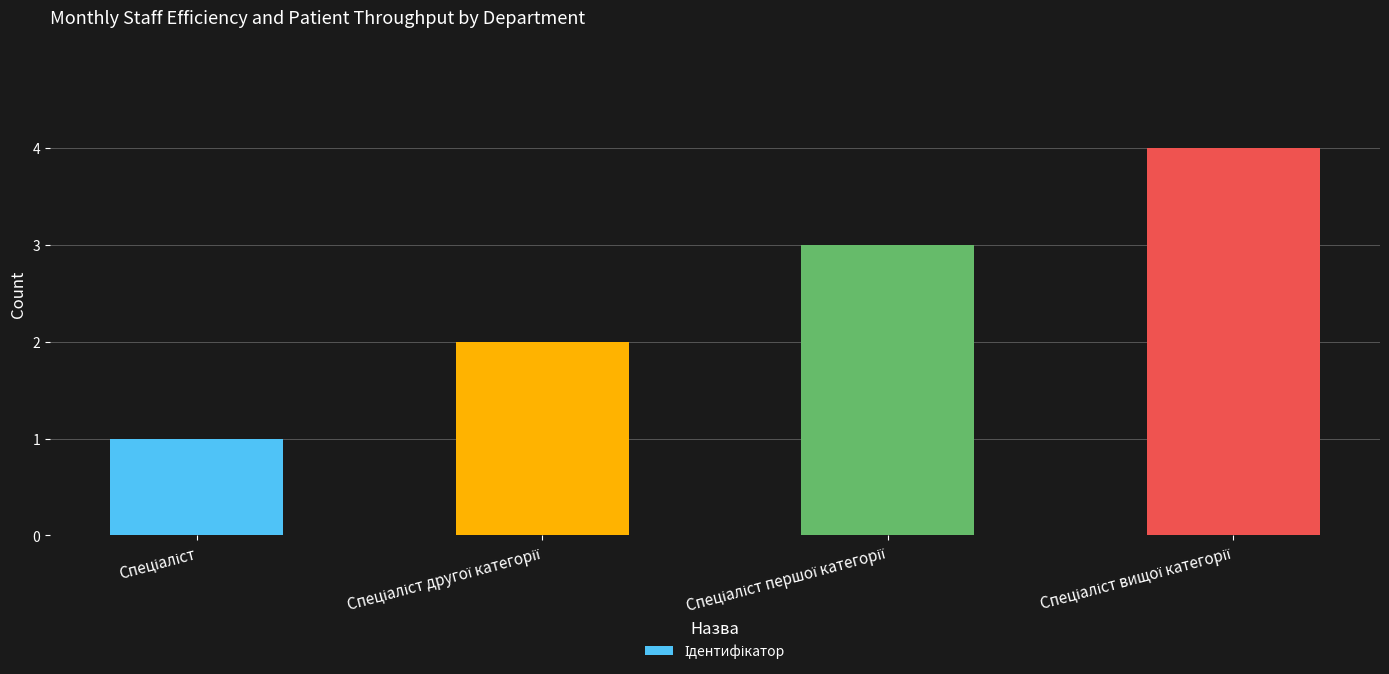

What is the maximum value shown in the chart?

4